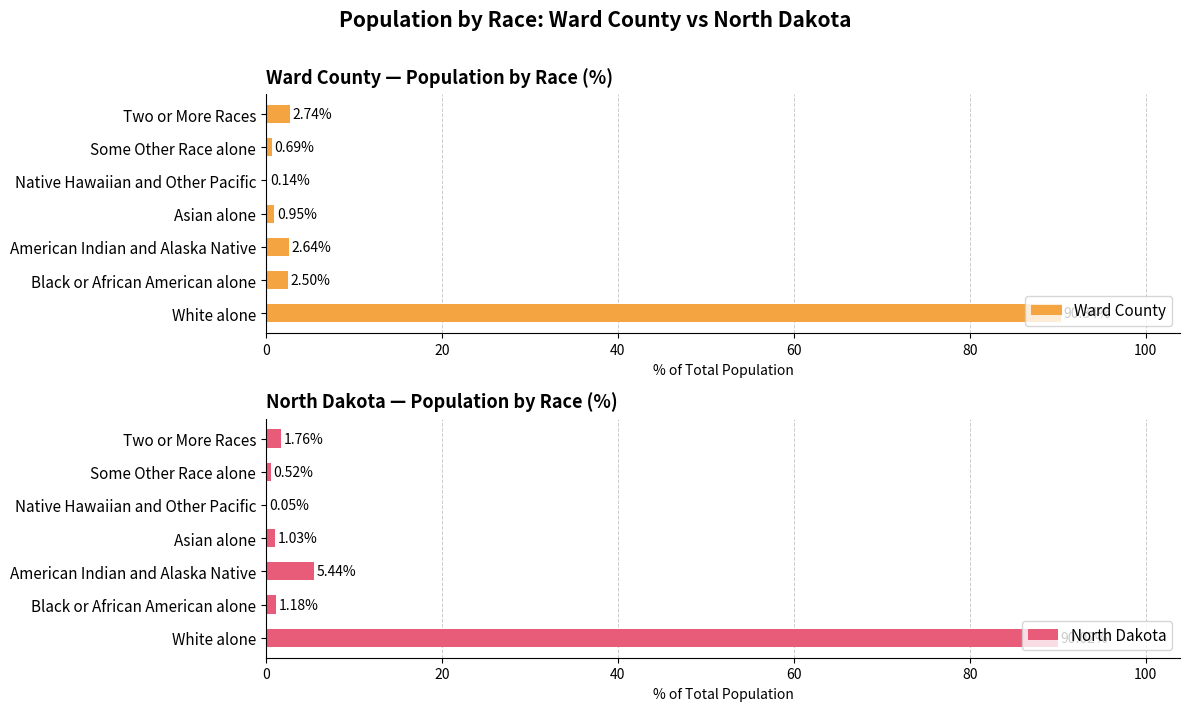

What is the difference between the maximum and minimum values in the North Dakota series?

90.0